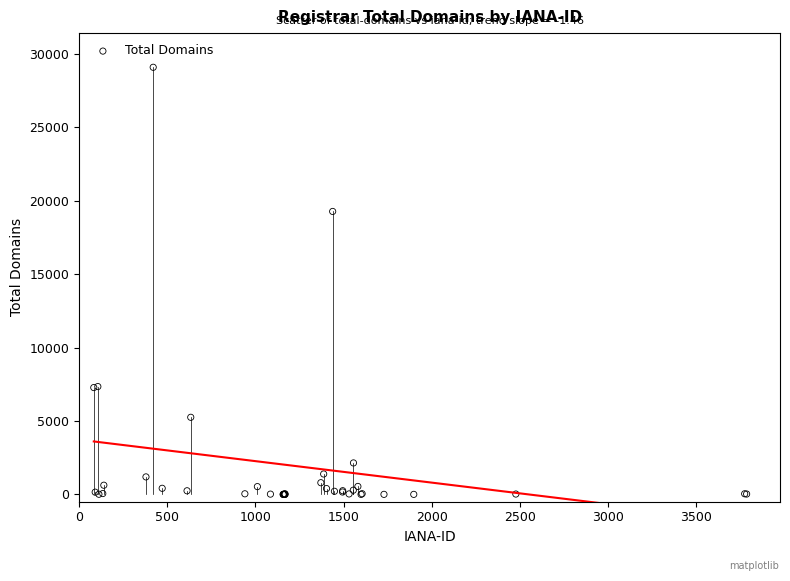

What Y value in the scatter plot is closest to 14549?

19276